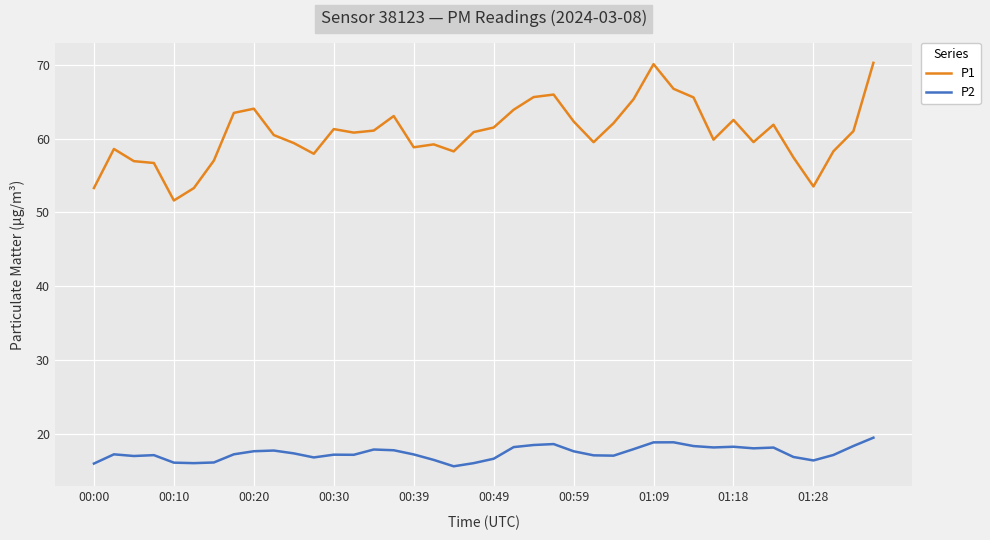

What is the maximum value shown in the chart?

70.3